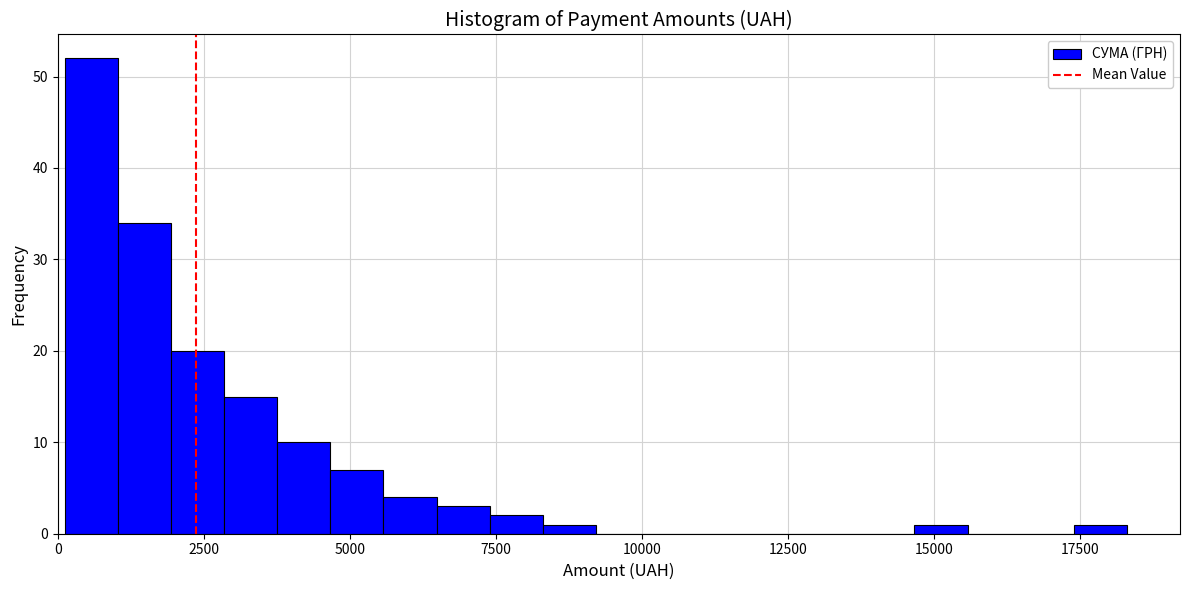

Read against the x-axis, roughly where is the centre of the tallest bar?

500